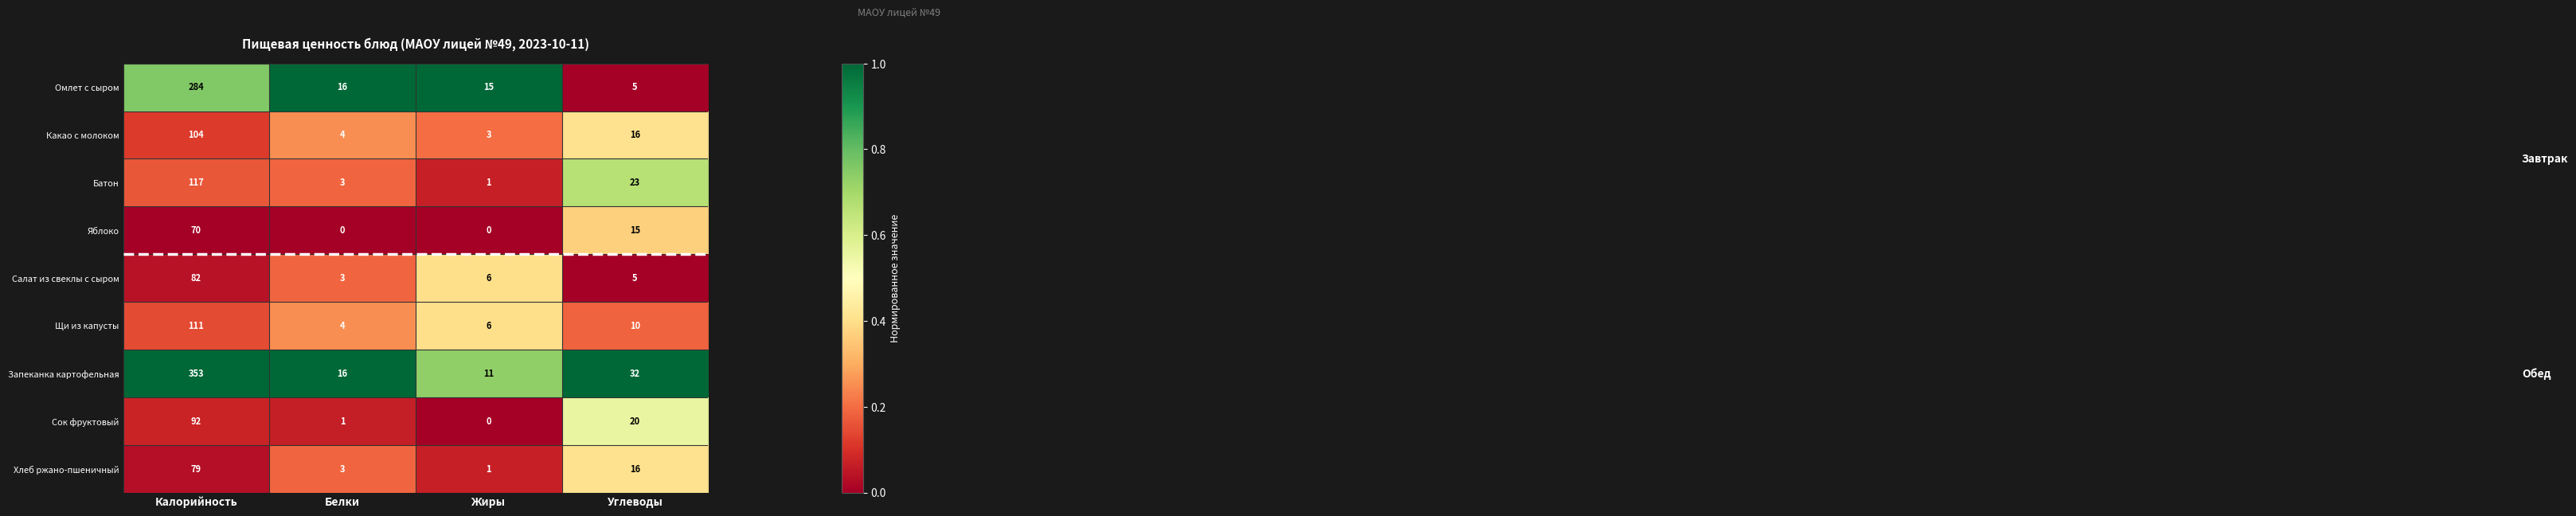

Where is Омлет с сыром nearest to the value 144?

Белки